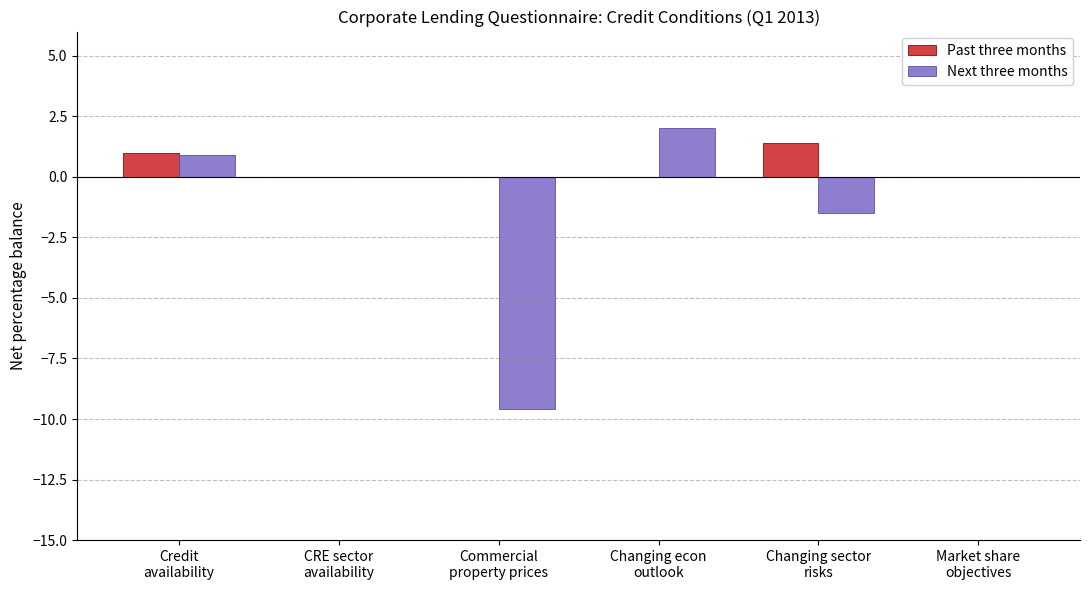

What is the total value across all series at Changing econ
outlook?

2.0